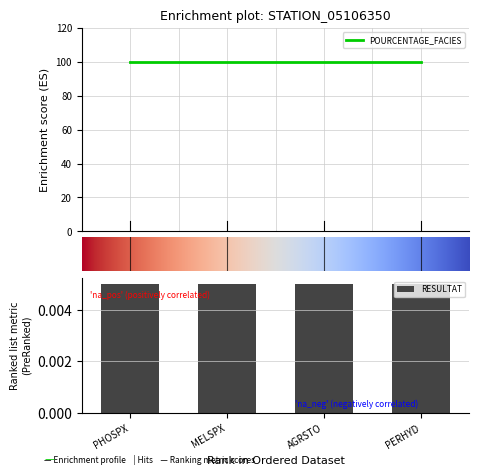

Rank the series by their average value, from lowest to highest.

RESULTAT, POURCENTAGE_FACIES